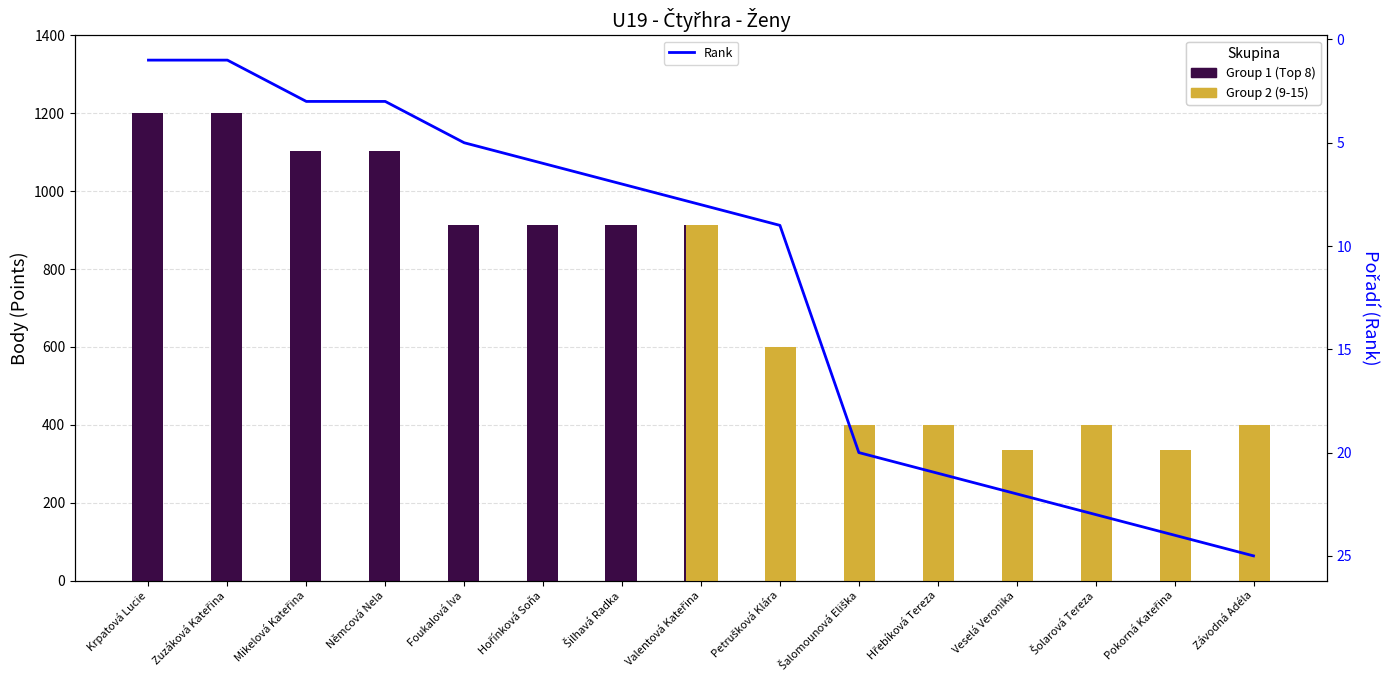

What is the change in value from Šalomounová Eliška to Závodná Adéla?

+5